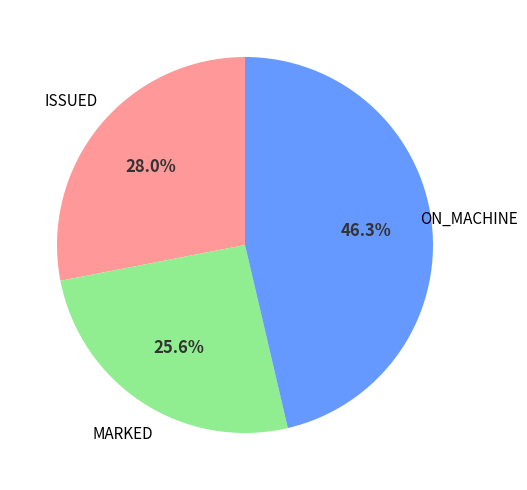

What is the total percentage of MARKED and ON_MACHINE?

72.0%